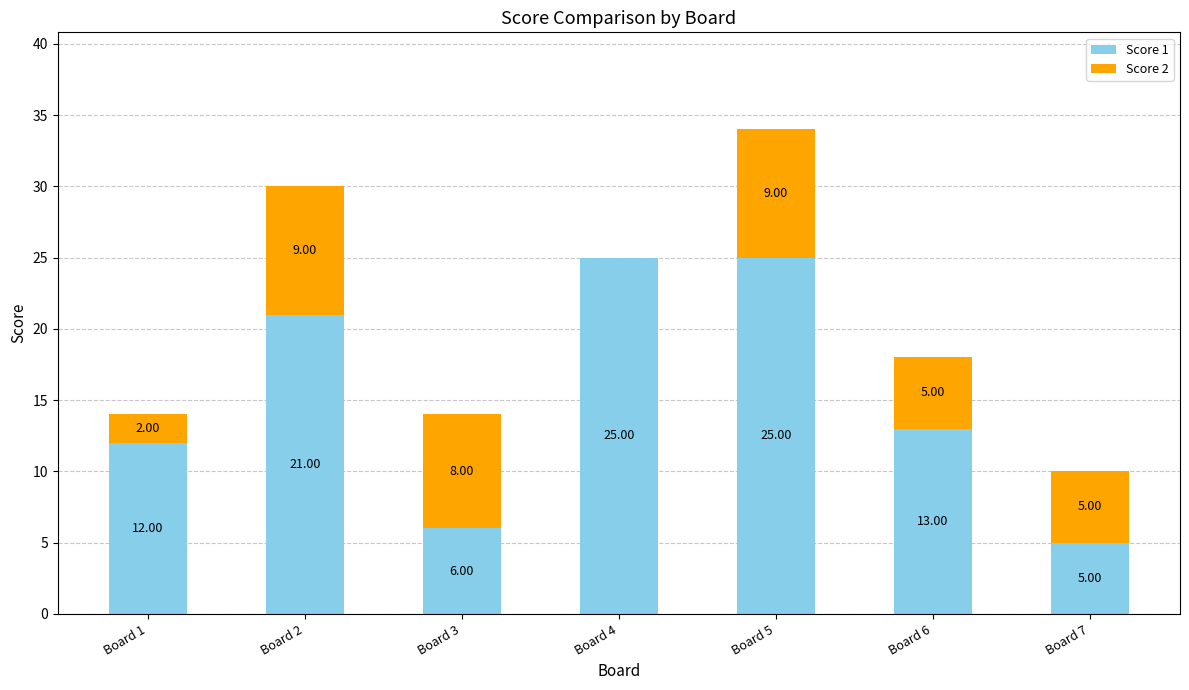

At which category is the sum across all series the highest?

Board 5